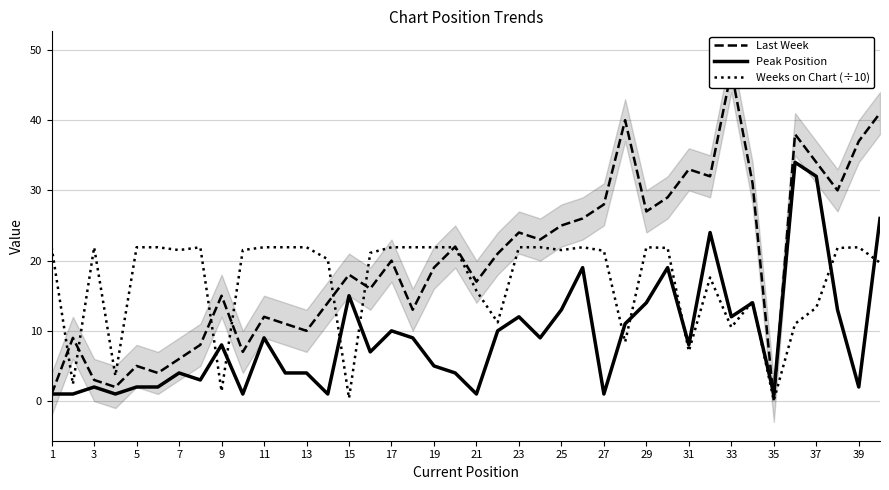

Is it true that Peak Position equals 1.2 at 13?

False